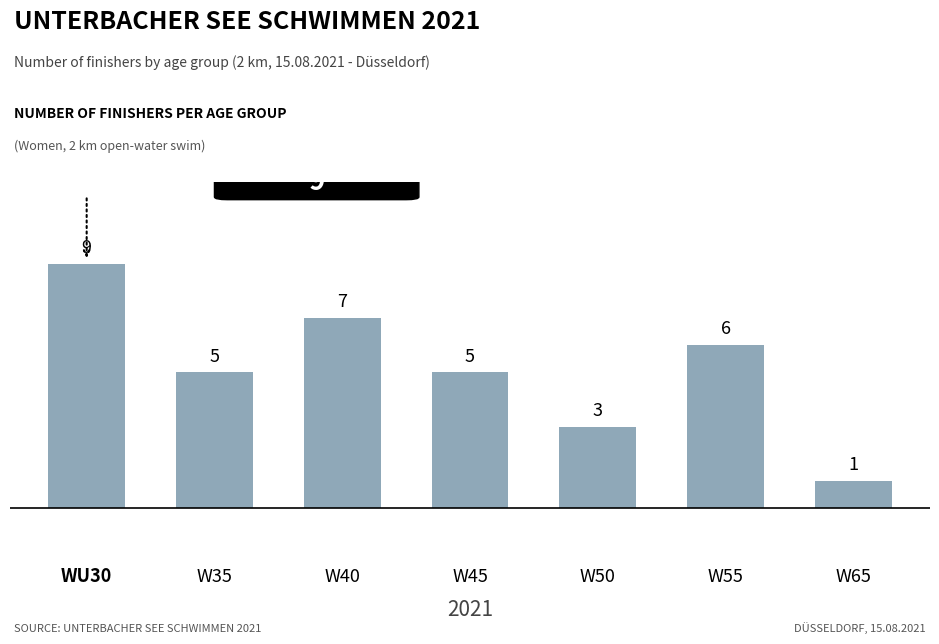

Which has a higher value, W45 or W40?

W40